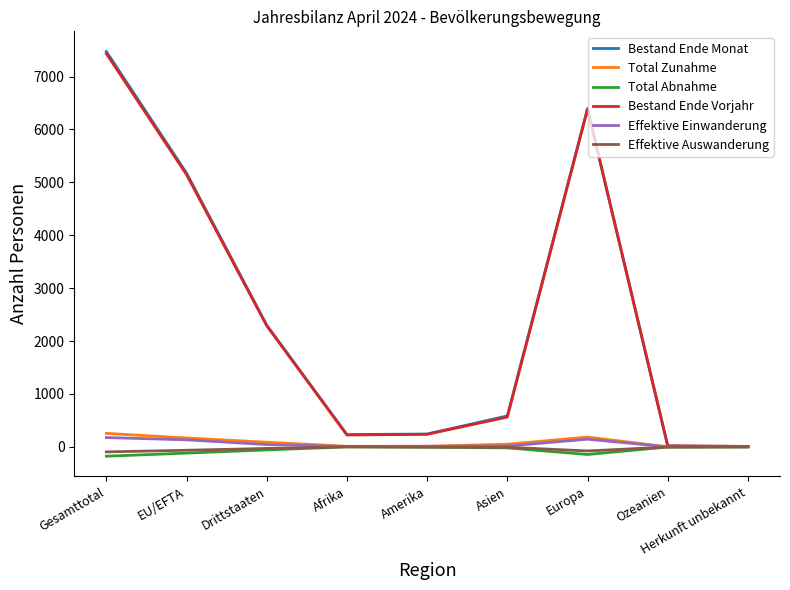

What is the greatest value displayed?

7472